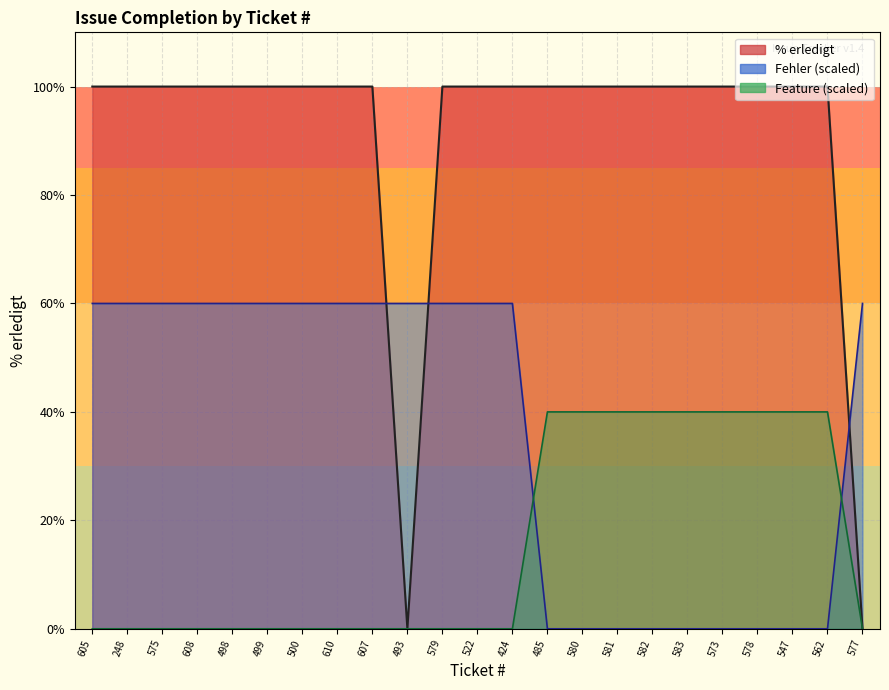

How many Feature values are between 0 and 60?

23